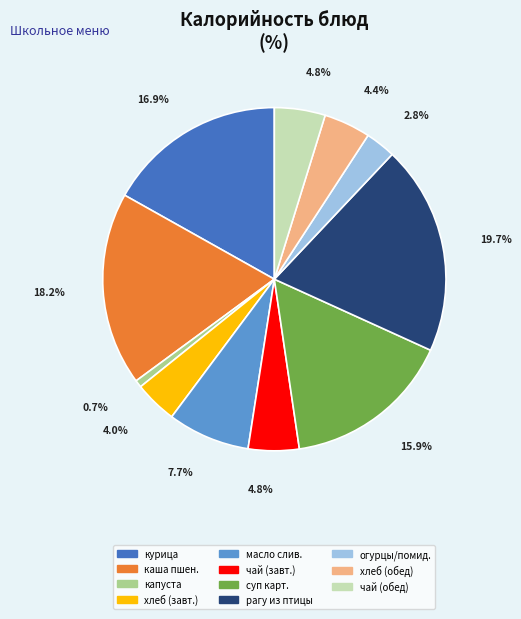

Is there any slice that represents more than half of the pie?

No